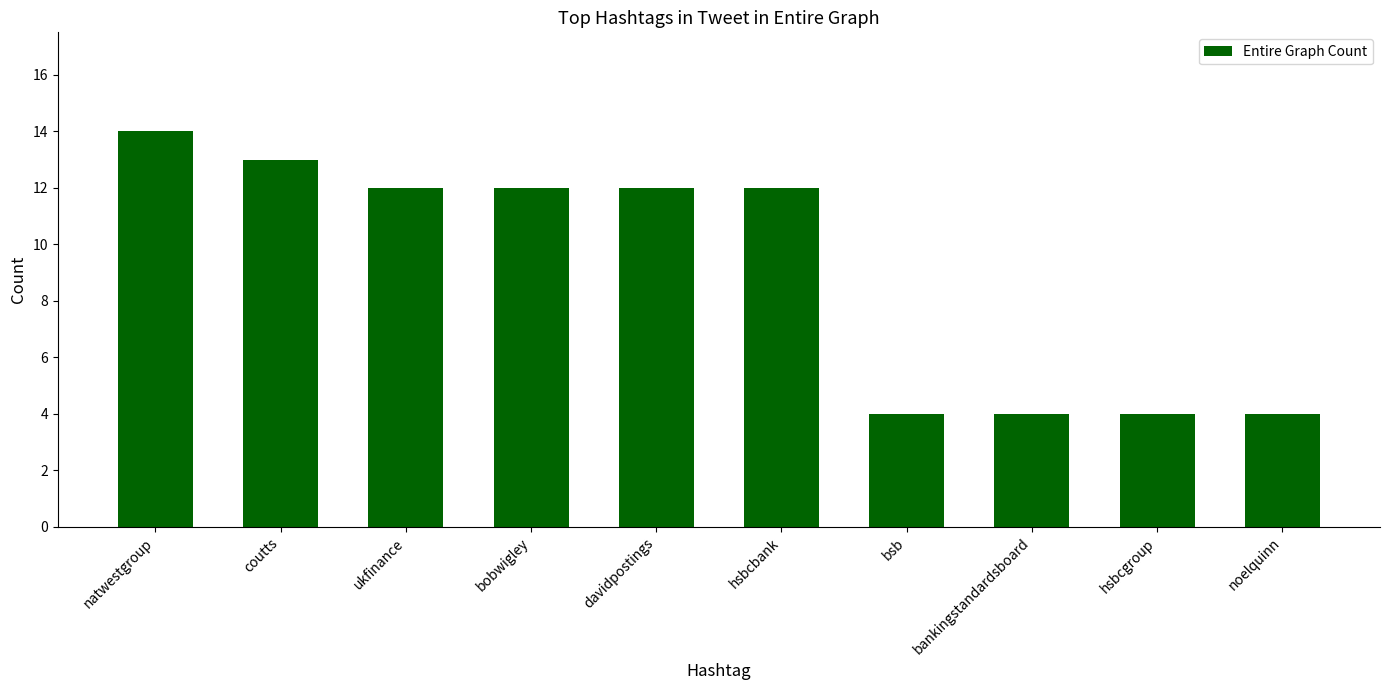

Reading right to left, transcribe all the data shown in this chart.

noelquinn=4	hsbcgroup=4	bankingstandardsboard=4	bsb=4	hsbcbank=12	davidpostings=12	bobwigley=12	ukfinance=12	coutts=13	natwestgroup=14